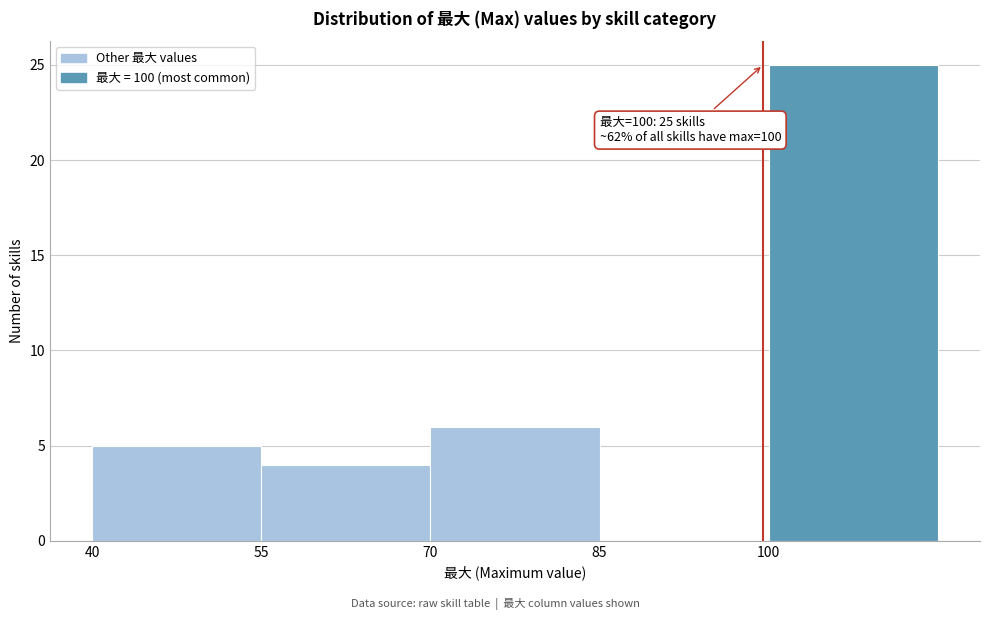

Which range on the x-axis has the tallest bar?

100 to 115